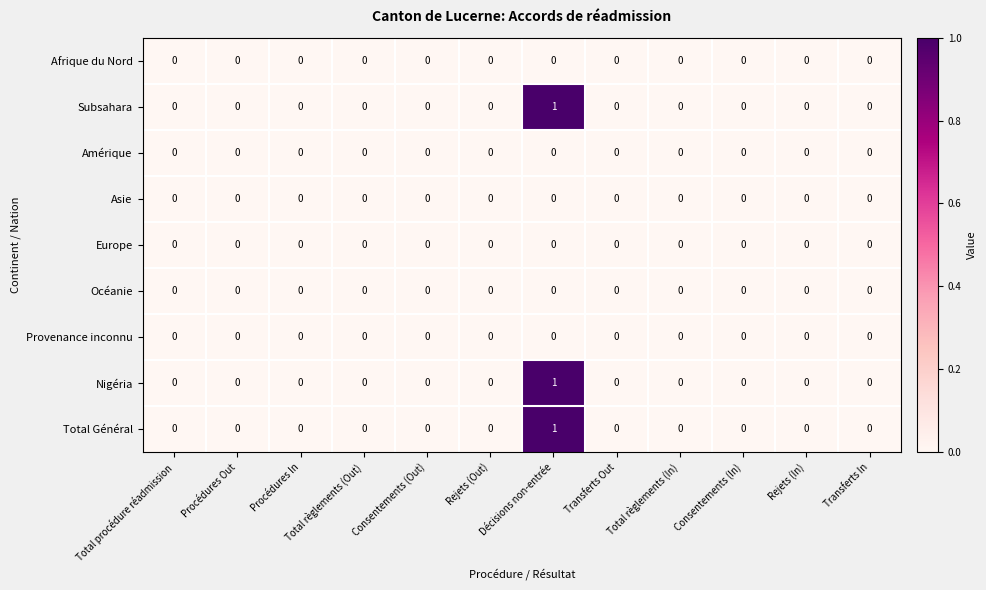

Count the Total Général values in the range 0 to 1.

12